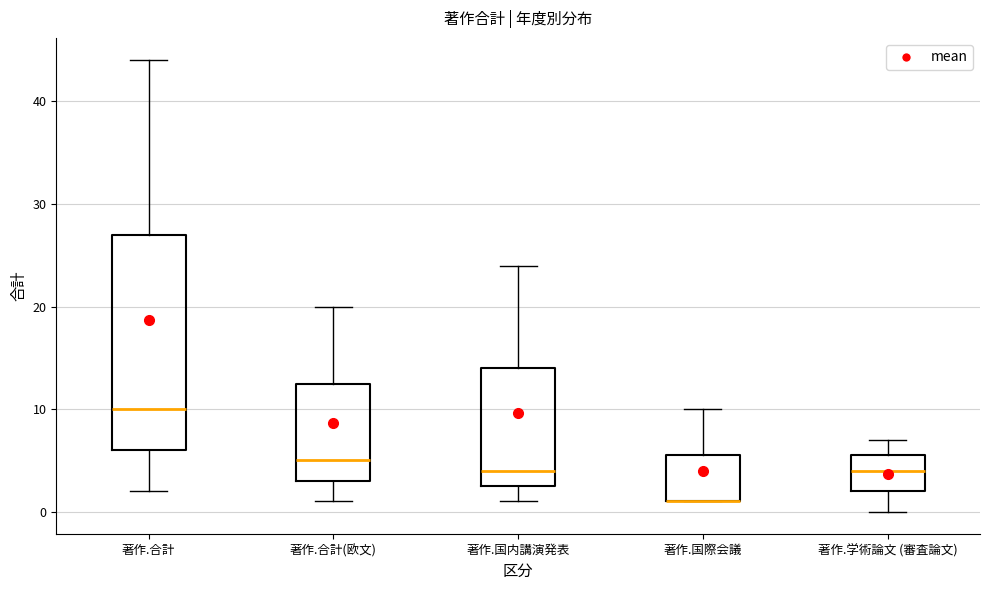

Where does the upper whisker of the box for 著作.合計(欧文) end on the y-axis? The values are not printed on the chart, so give them approximately, as read against the axis.

20